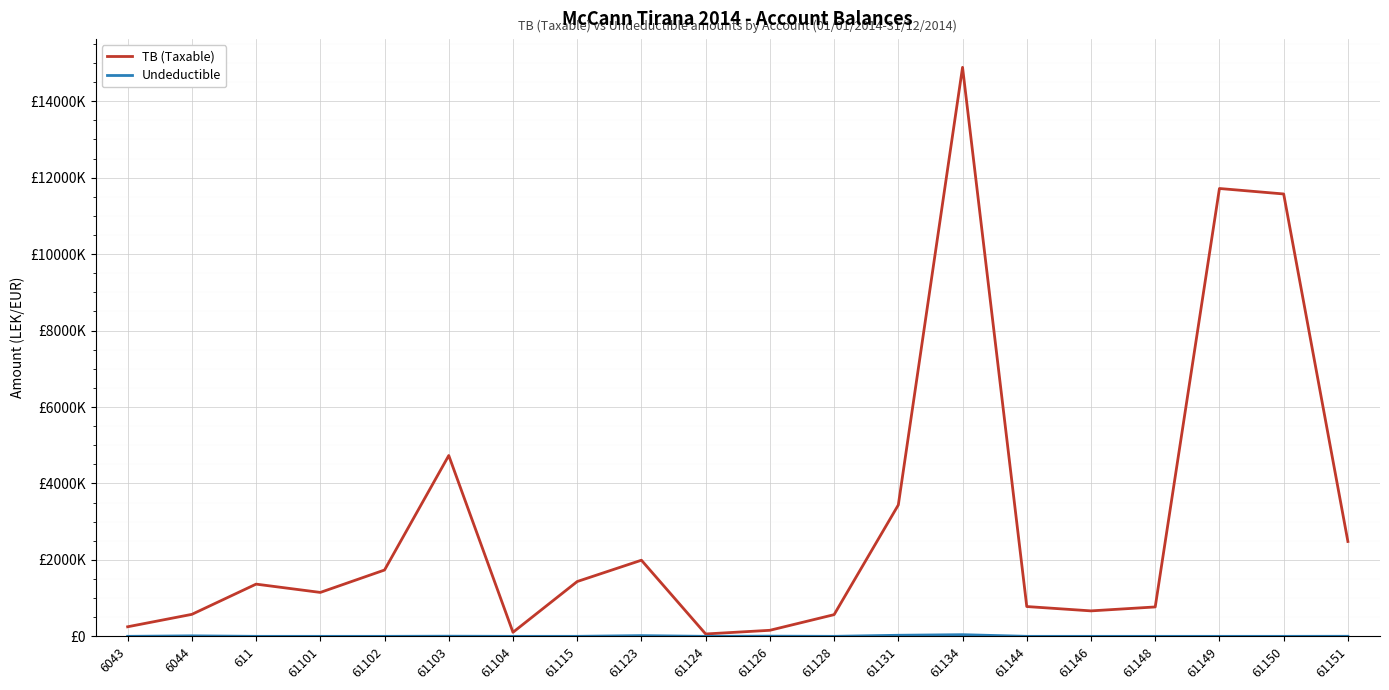

Is this an area chart (filled region under the line)?

No